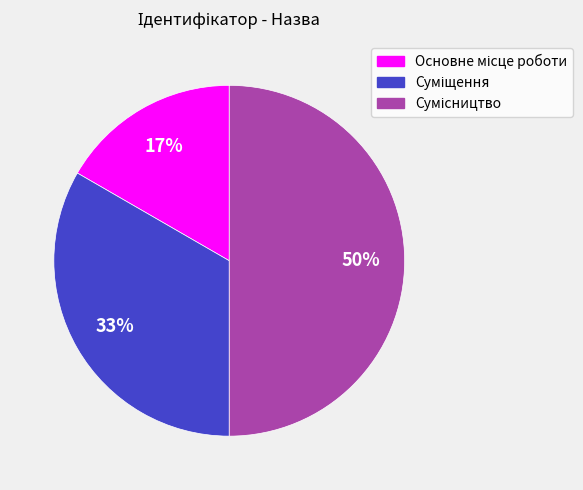

To the nearest percent, what is the average slice percentage?

33%